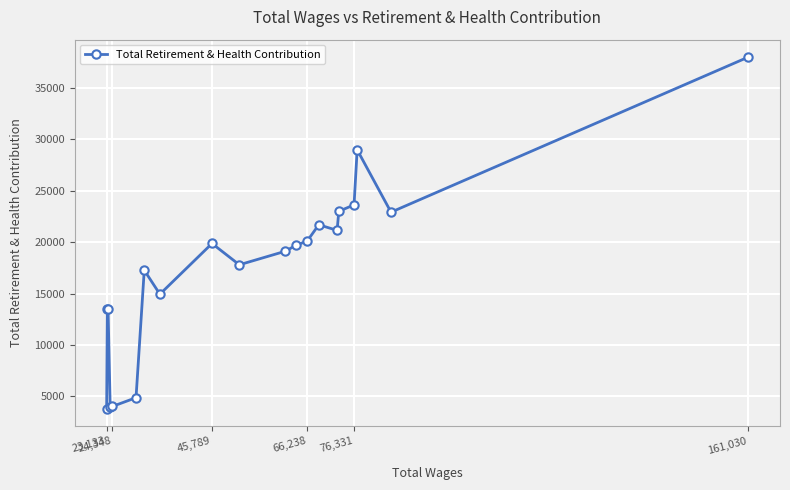

What is the maximum value shown in the chart?

37963